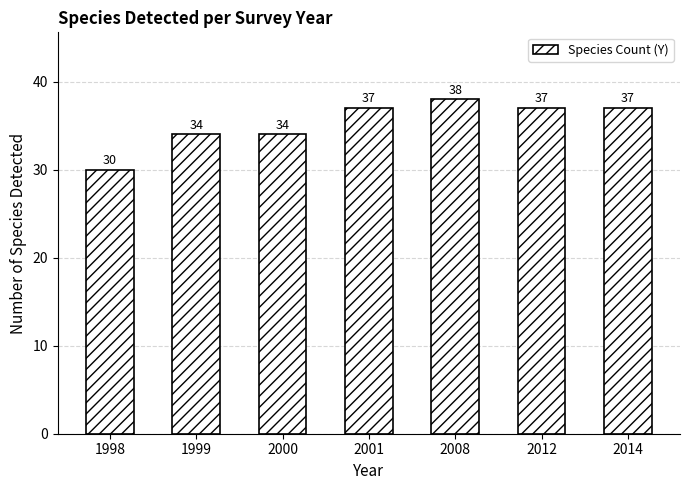

How many categories are shown in the chart?

7